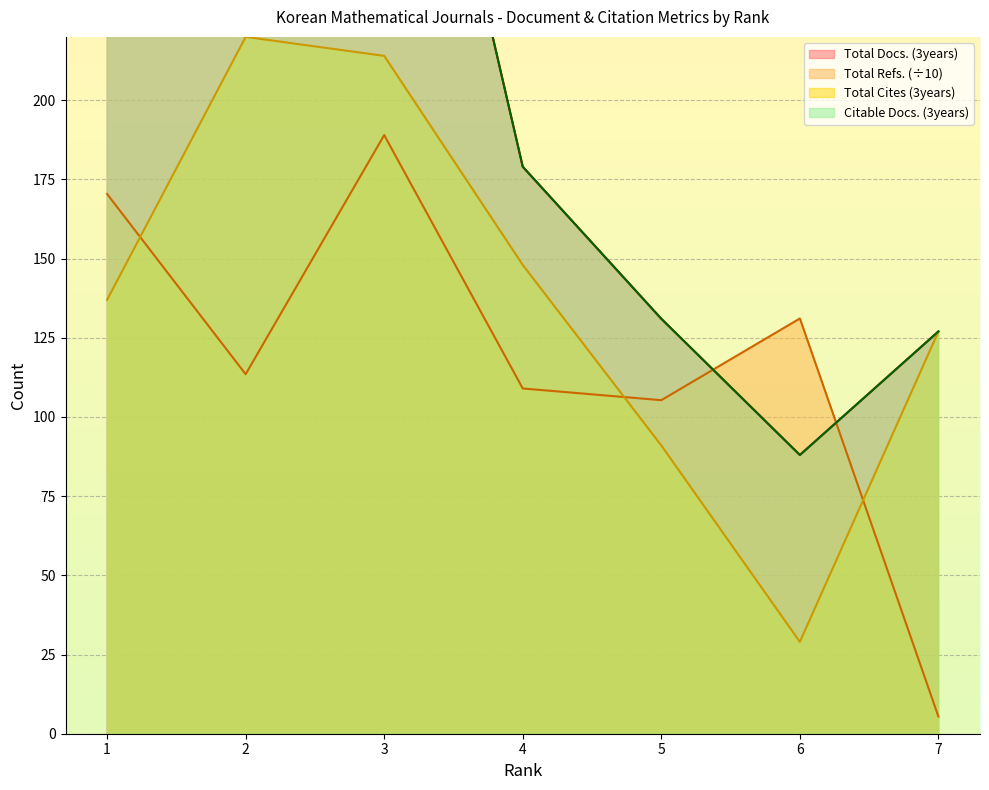

How many values in the Citable Docs. (3years) series are below 179?

3